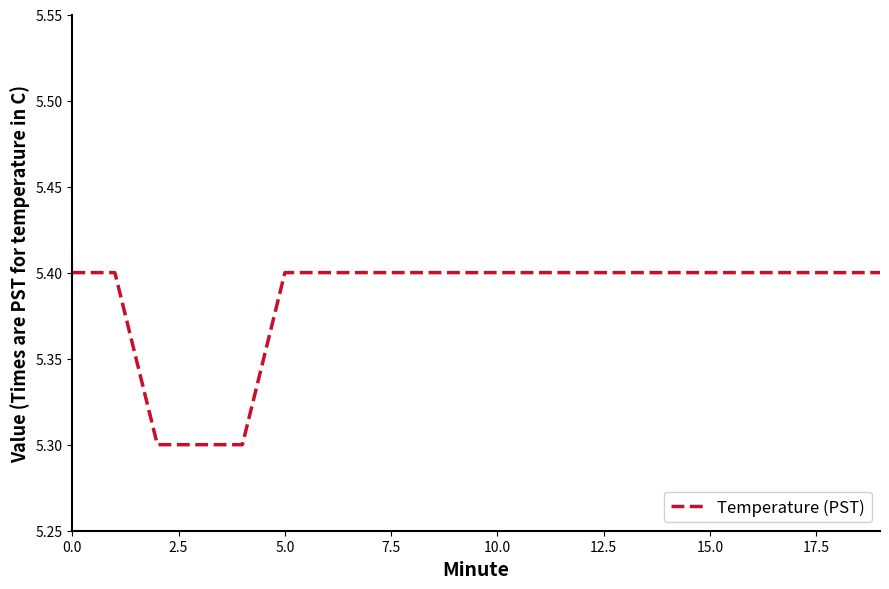

How many lines are shown in the chart?

1